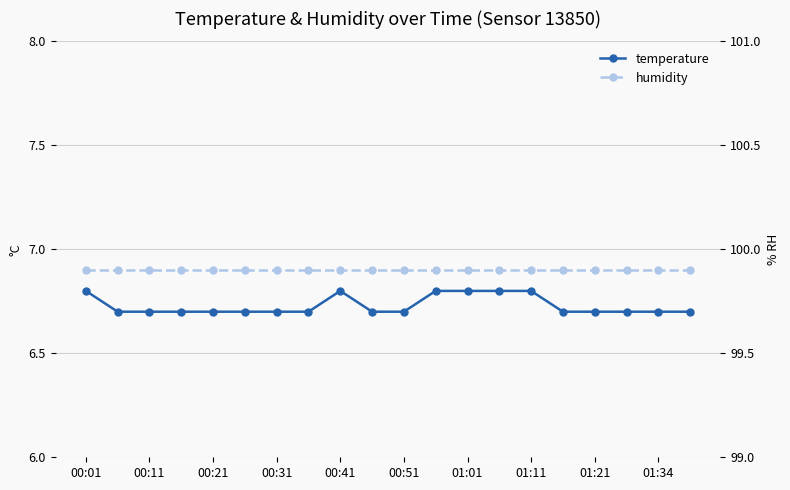

At 01:21, list the series in order from largest to smallest.

humidity, temperature